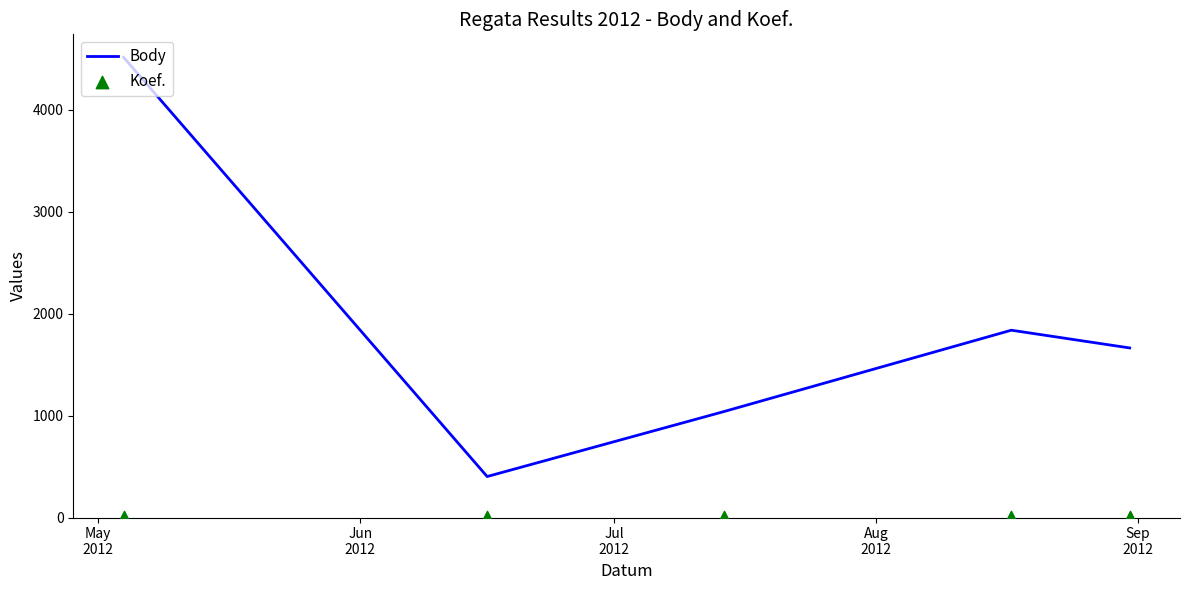

What is the minimum value for Body?

402